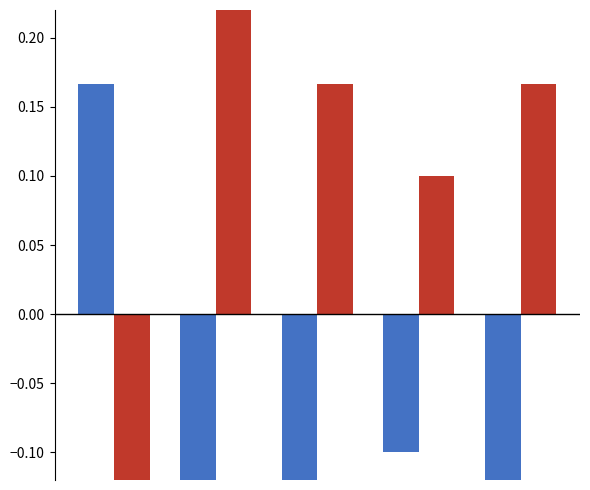

How many data points does each series have?

5